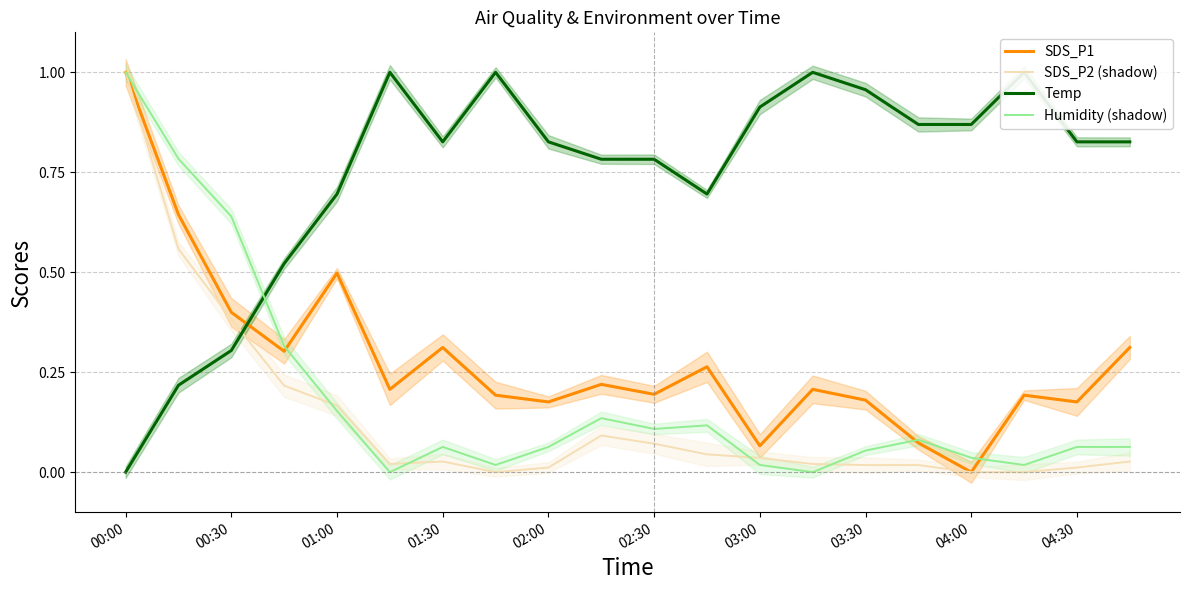

True or false: Humidity (shadow) has a value of 0.0 at 02:00.

False